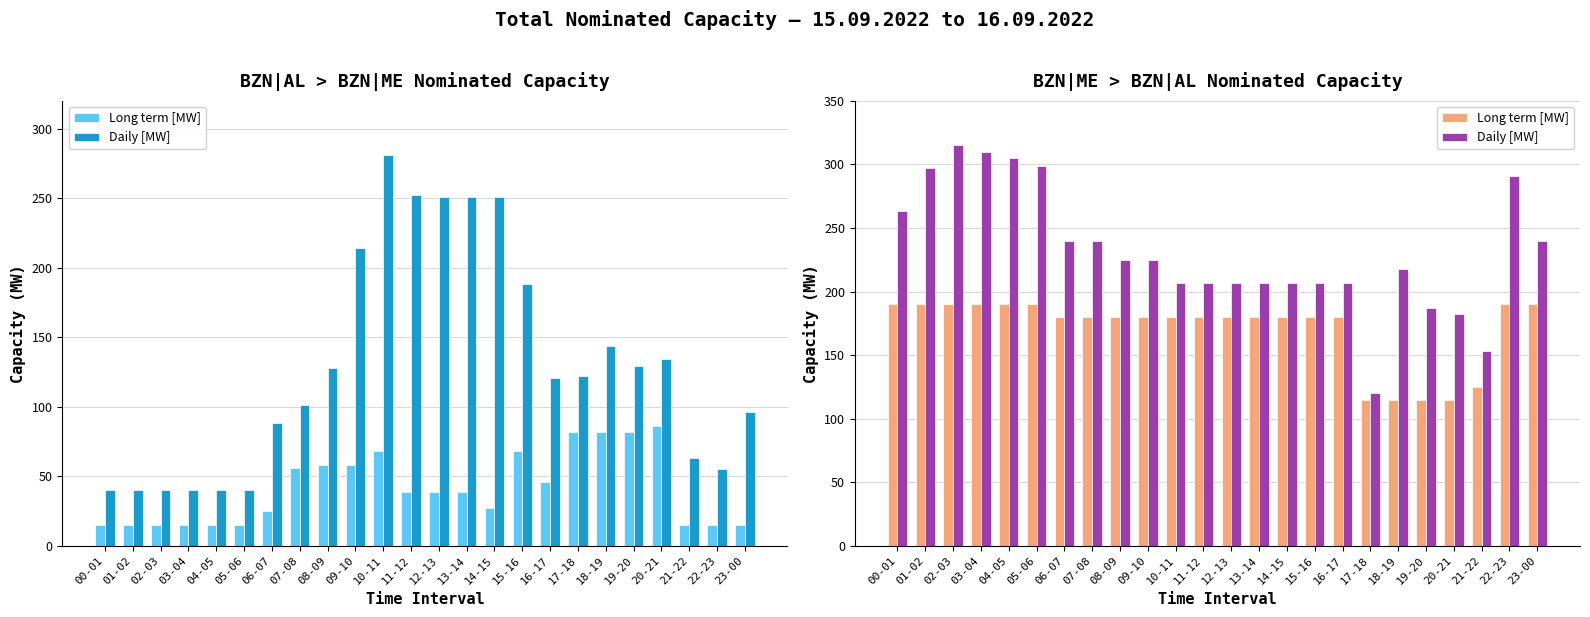

The Daily [MW] series shows 332 at 09-10. True or false?

False